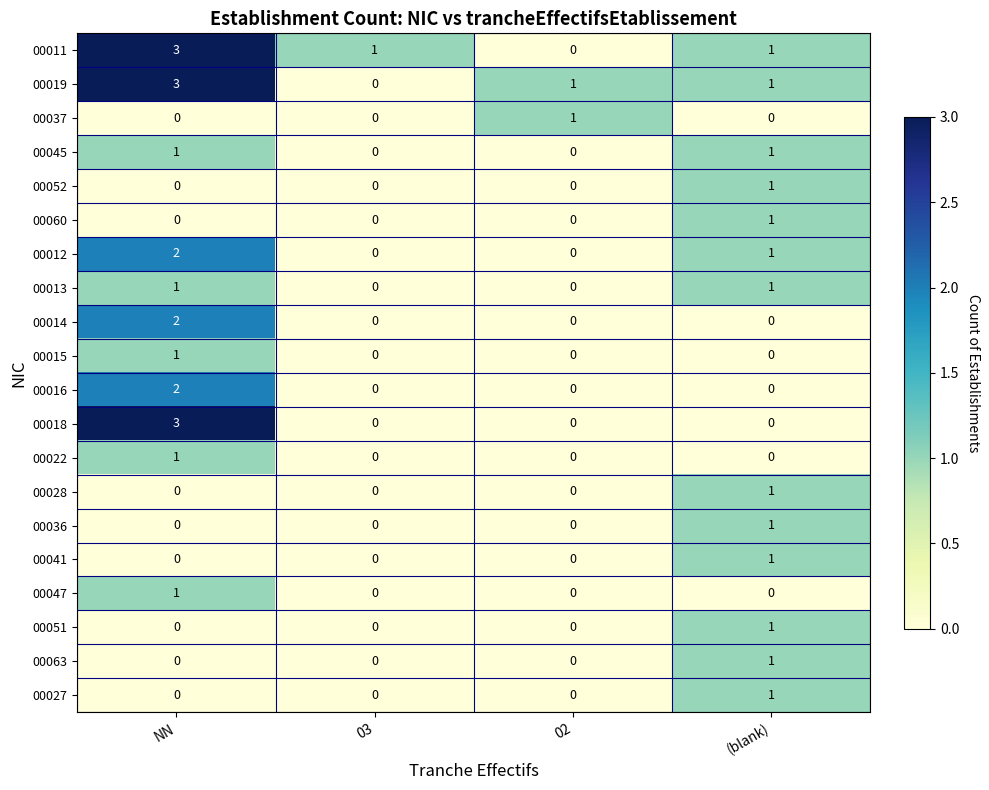

What is the spread (max minus min) of values at (blank)?

1